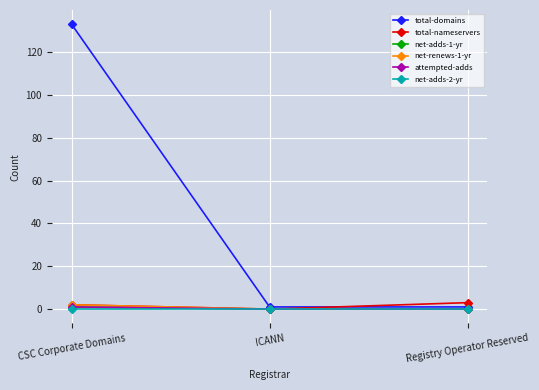

Is this an area chart (filled region under the line)?

No